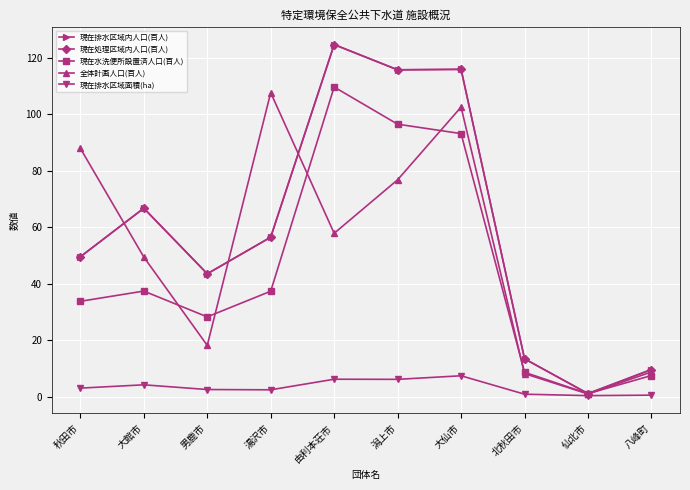

True or false: 現在処理区域内人口(百人) has a value of 13.4 at 北秋田市.

True